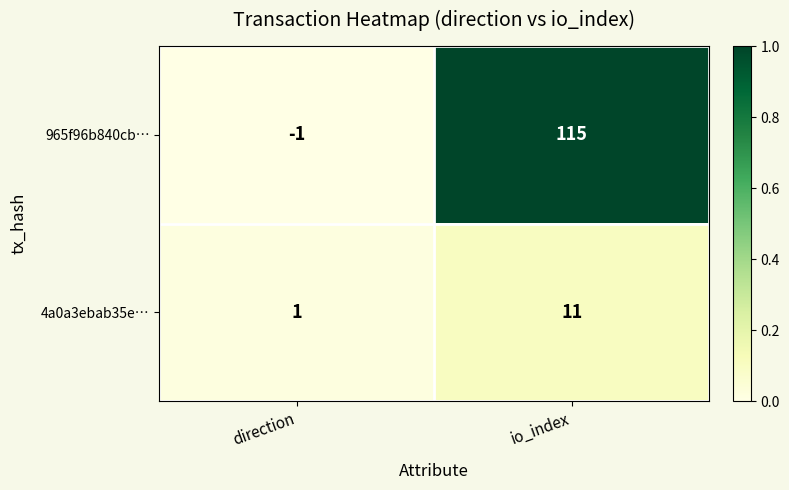

The value of 965f96b840cb… at direction is -1. True or false?

True